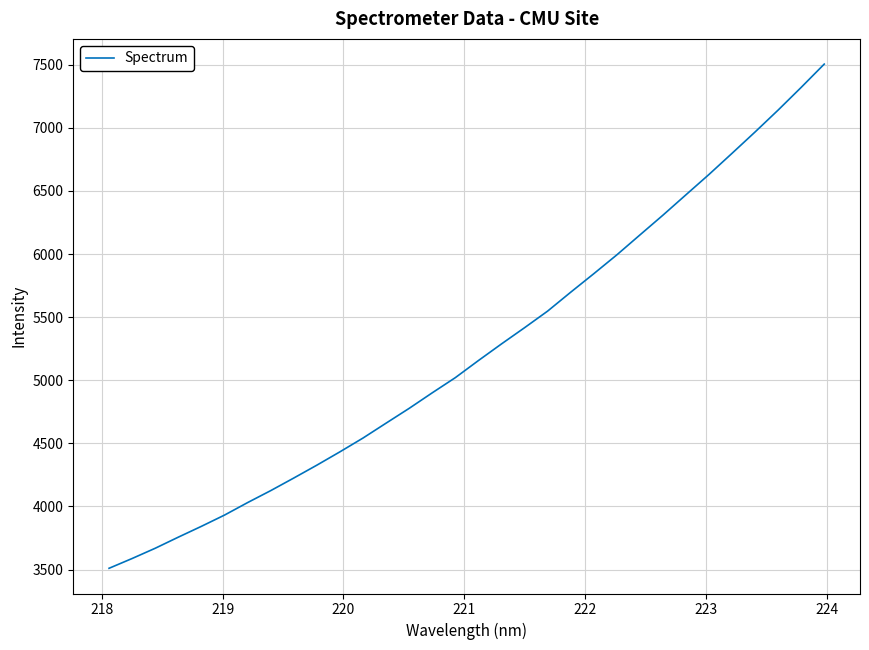

What is the greatest value displayed?

7505.4